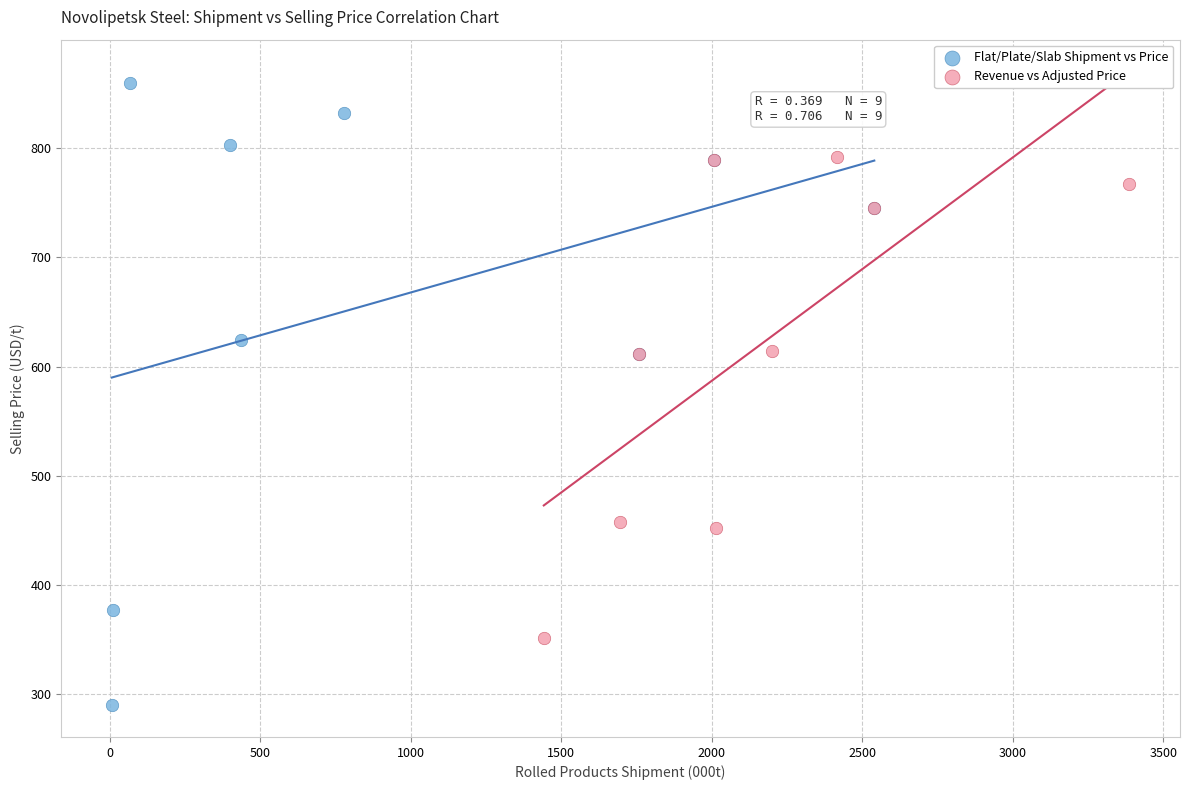

Which series contains the lowest Y value?

Flat/Plate/Slab Shipment vs Price